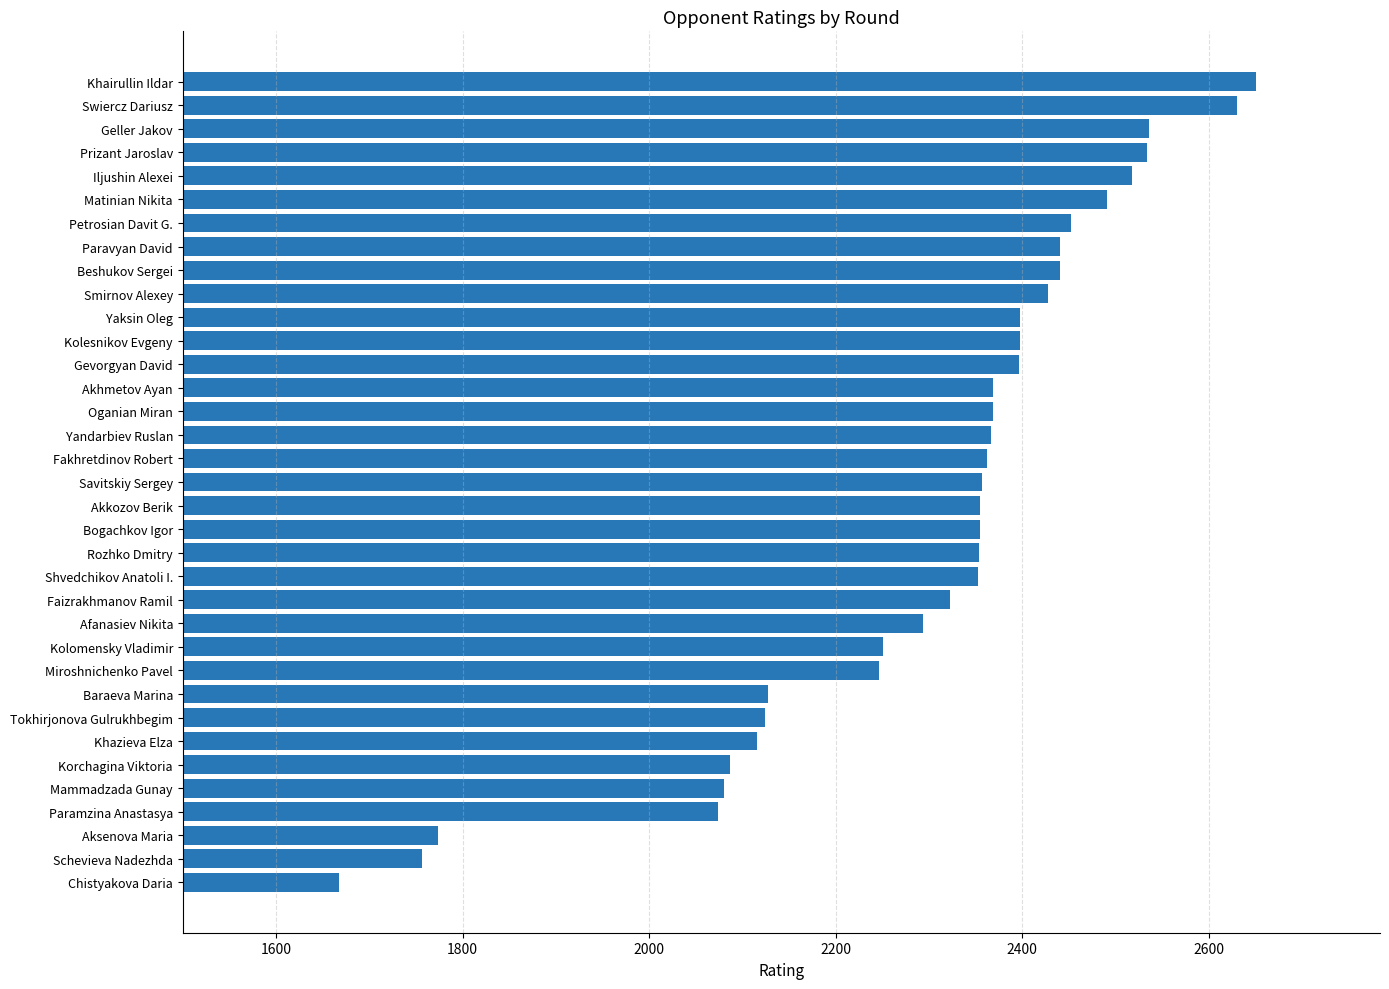

Approximately how many times larger is the value at Aksenova Maria compared to Chistyakova Daria?

1.1